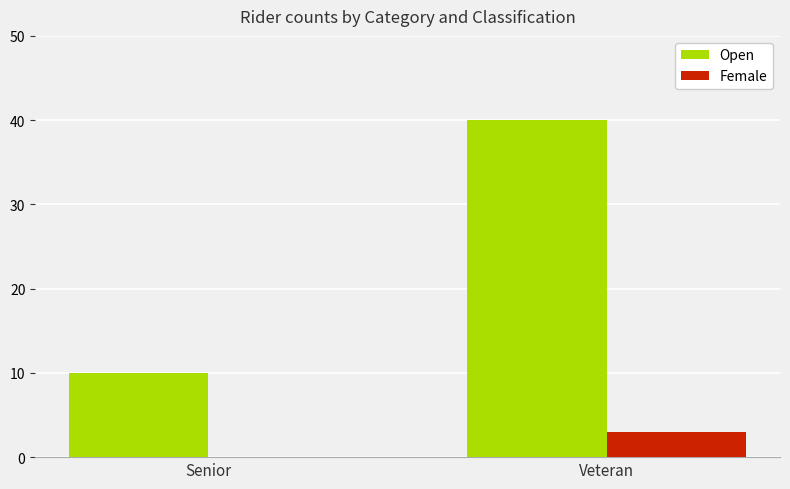

The Open series shows 40 at Veteran. True or false?

True